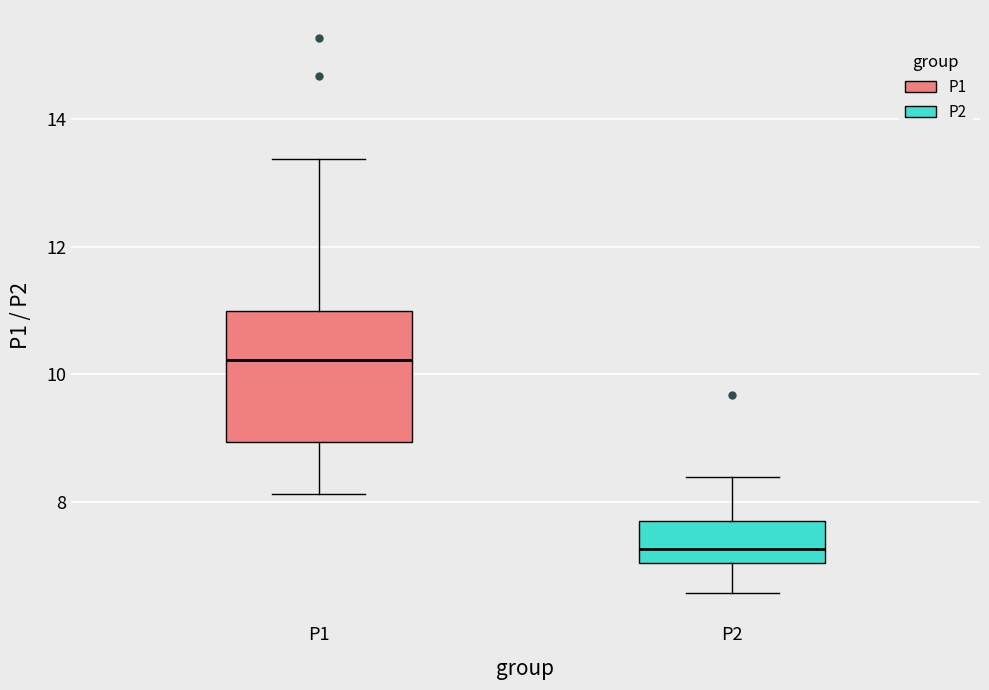

Reading left to right, transcribe this box plot: for each box, give where its median line is, the range the box spans, and where its two whiskers end, as read against the y-axis. The values are not printed on the chart, so give them approximately, as read against the axis.

P1: median 10.2, box 9.0 to 11.0, whiskers 8.2 to 13.4
P2: median 7.2, box 7.0 to 7.8, whiskers 6.6 to 8.4